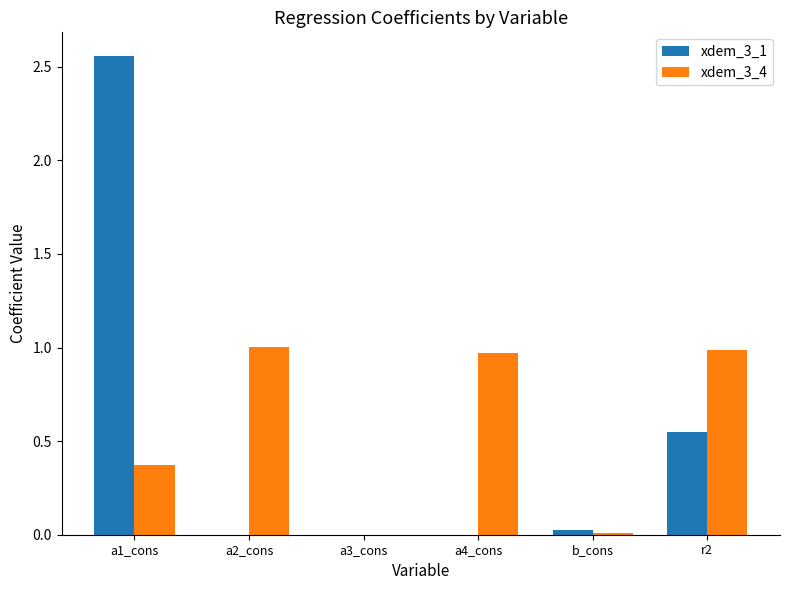

Which series changed the most between a2_cons and r2?

xdem_3_1